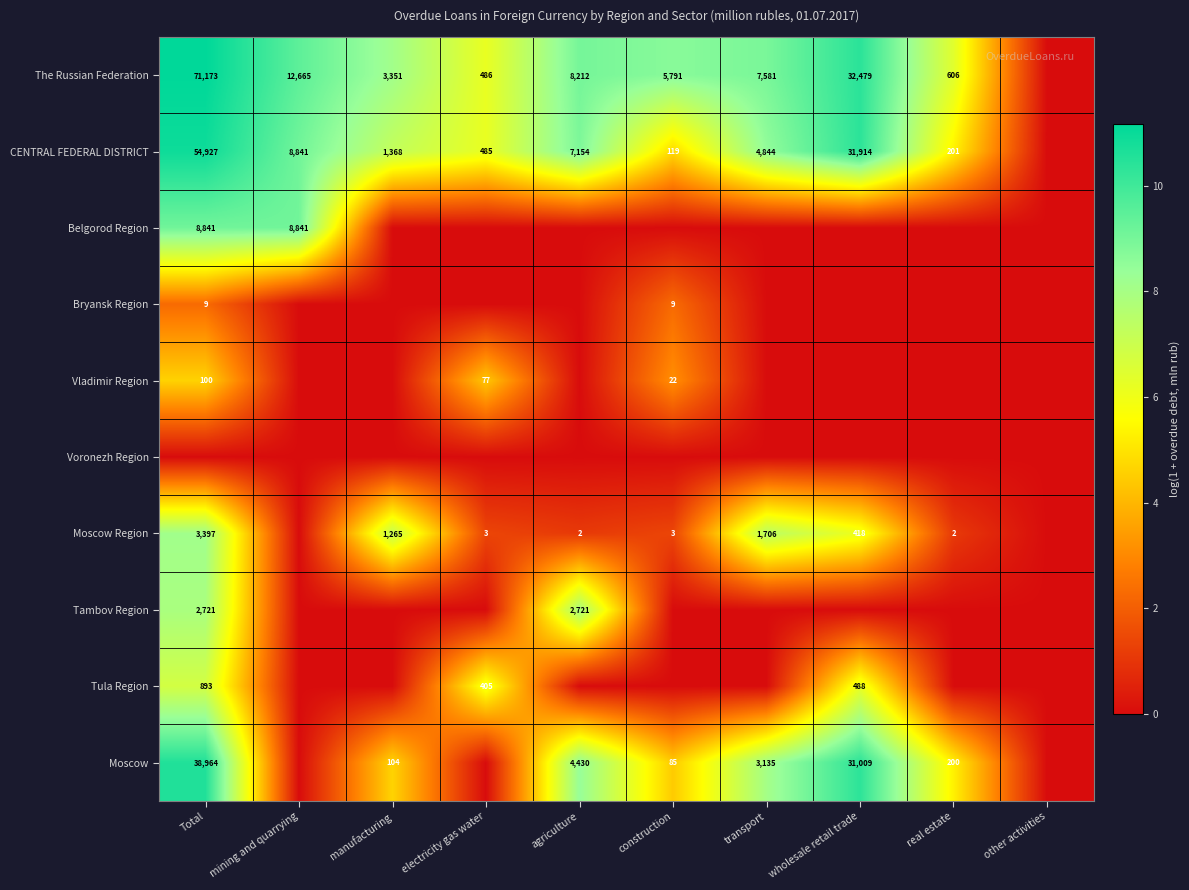

The Vladimir Region series shows 77 at electricity gas water. True or false?

True